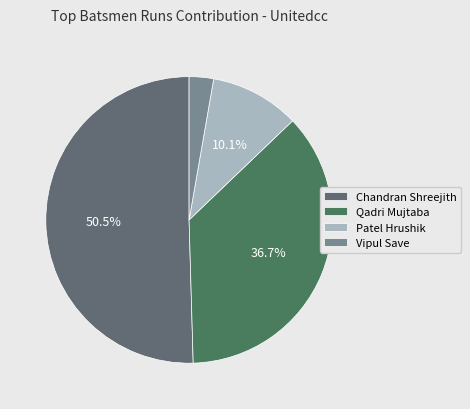

How many segments does this pie chart have?

4